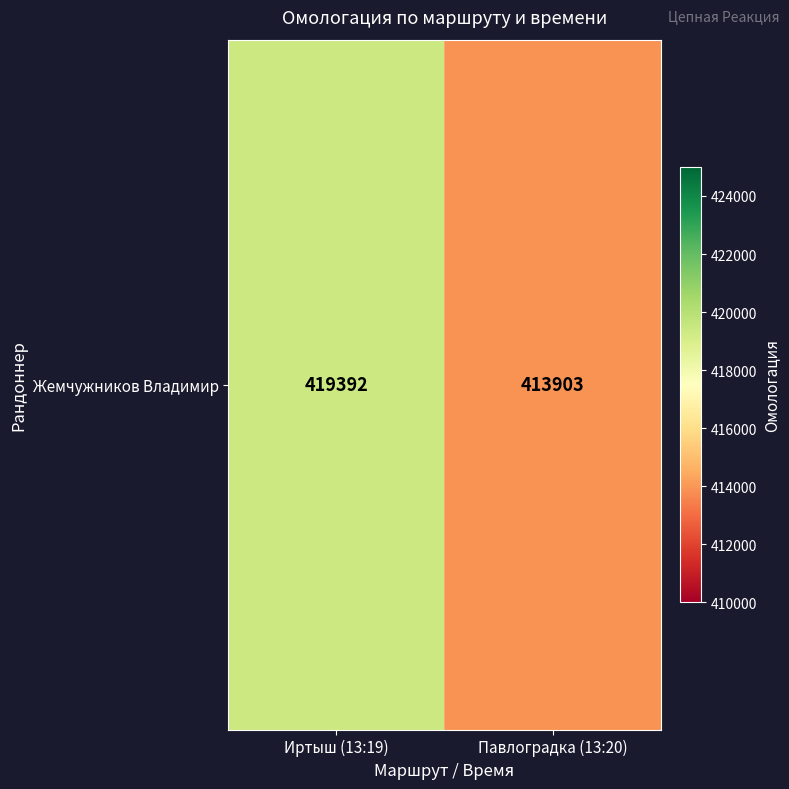

Reading left to right, extract all data points from this chart.

419392	413903